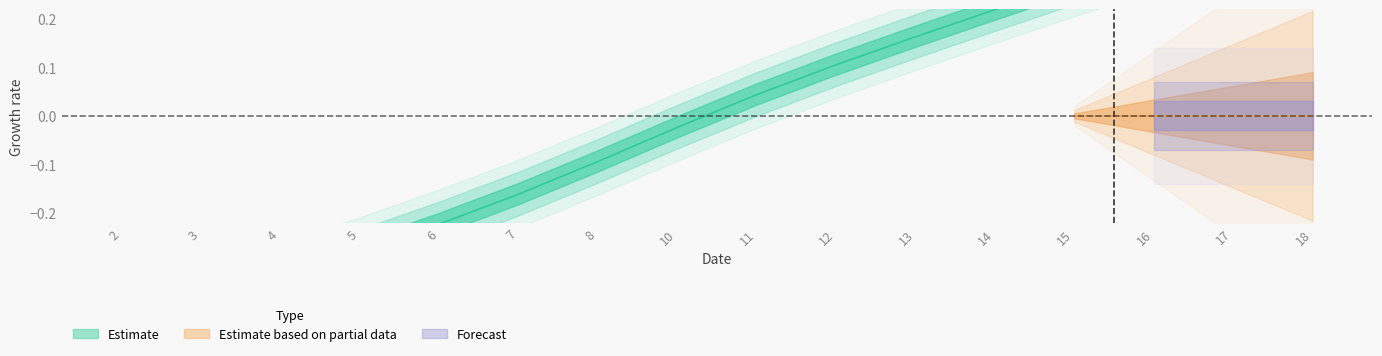

What is the change in value from 8 to 17?

+0.5